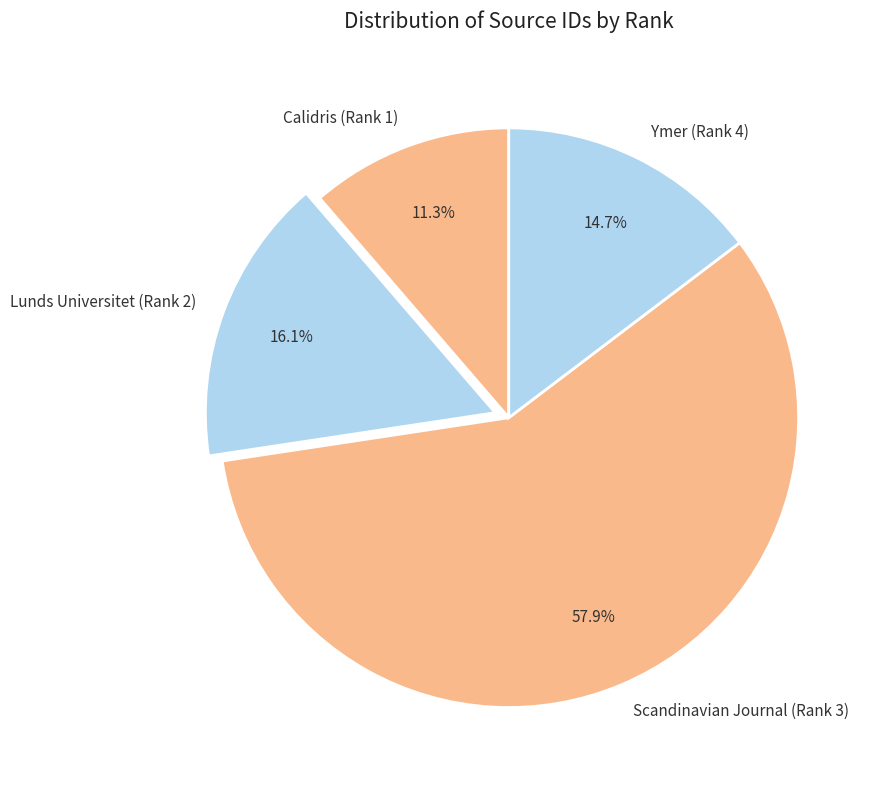

Is it true that Lunds Universitet (Rank 2) is 24% of the pie?

False